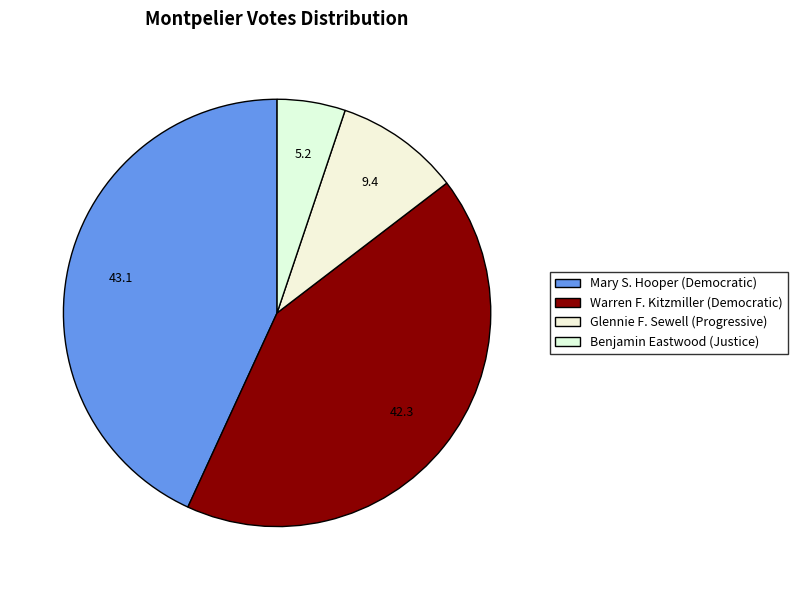

What is the smallest slice in the pie chart?

Benjamin Eastwood (Justice)